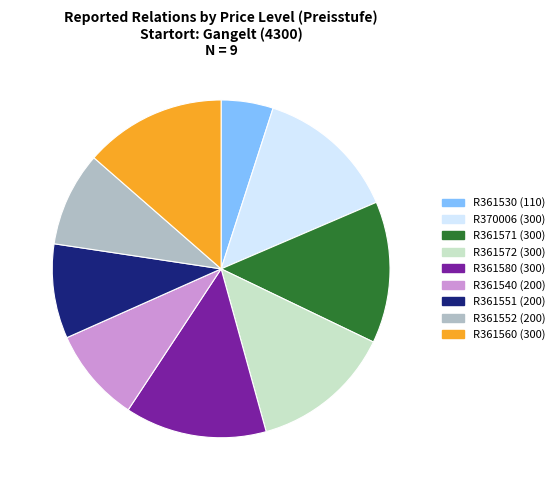

Does R361580 account for over 50% of the chart?

No